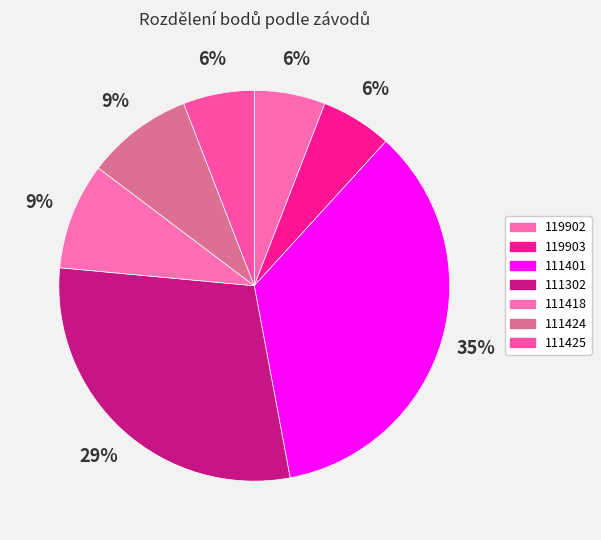

To the nearest percent, what is the average slice percentage?

14%